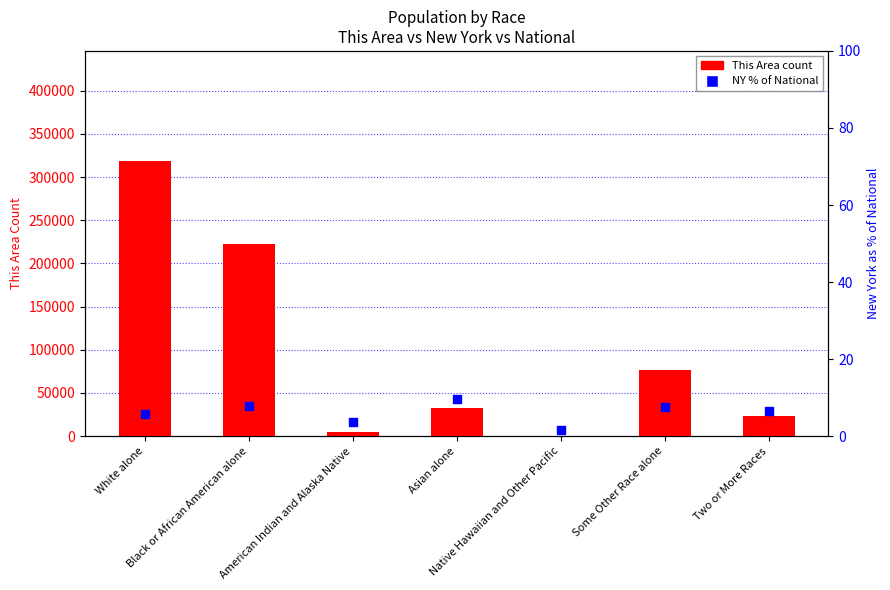

At how many categories does at least one series exceed 65839?

3